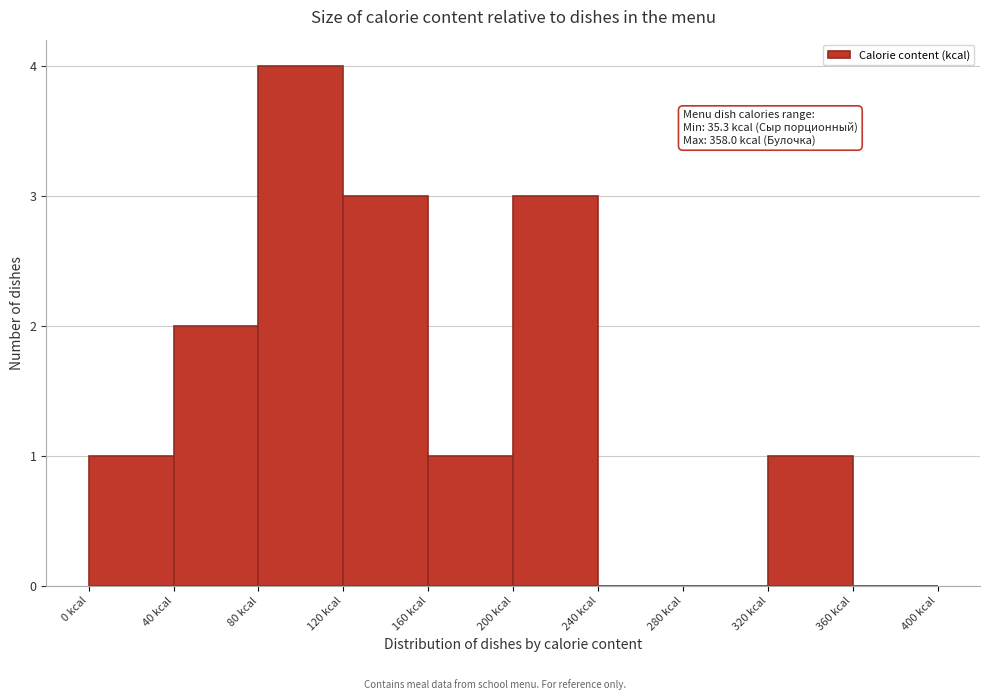

Which range on the x-axis has the tallest bar?

80 to 120